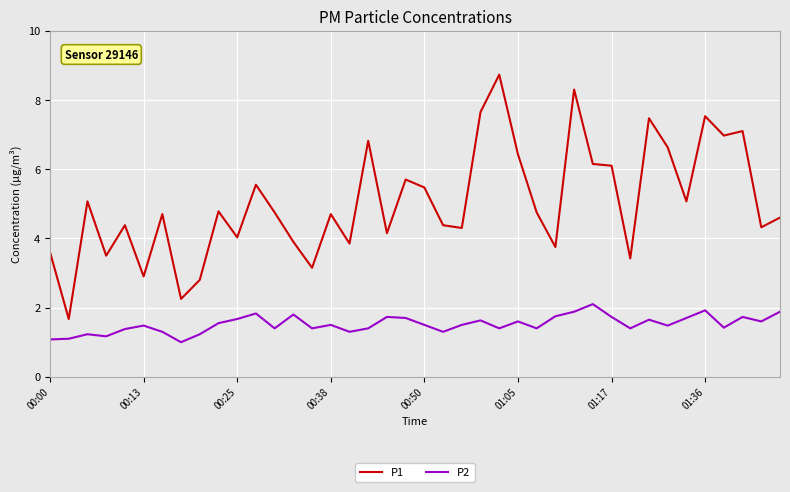

Which series has the widest spread of values?

P1